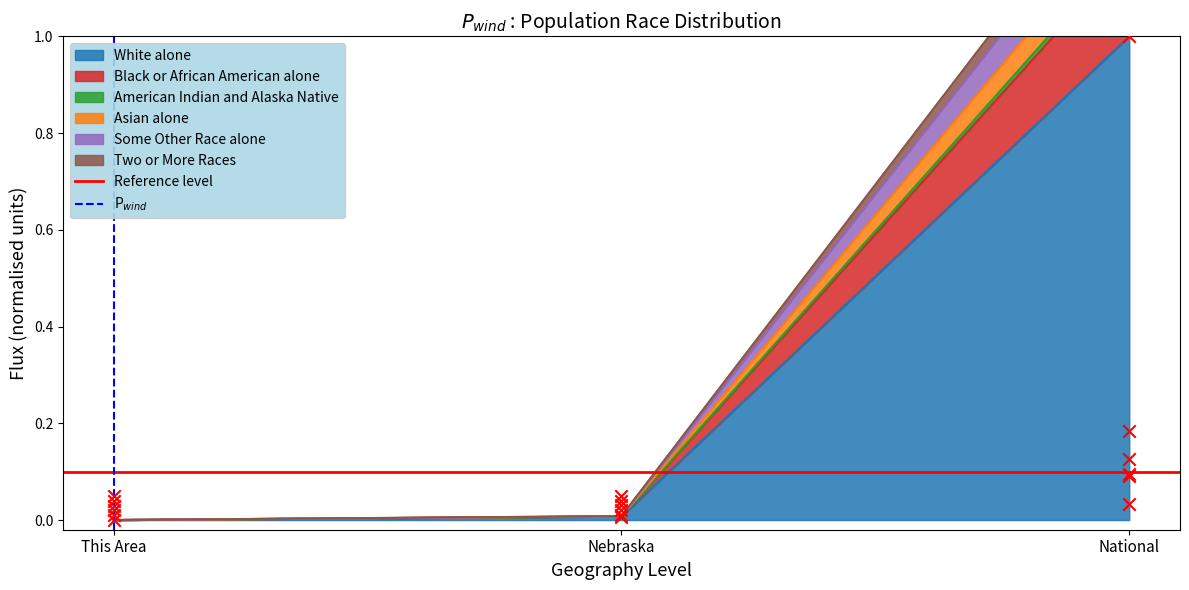

Is the value of P$_{wind}$ at This Area greater than the value of Reference level at This Area?

No